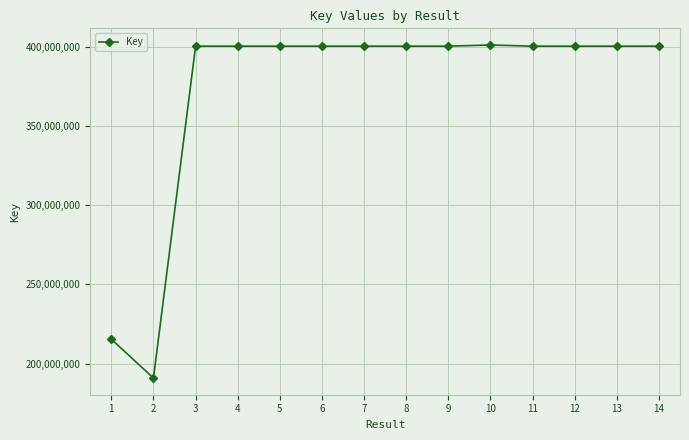

What is the ratio of the value at 12 to the value at 7?

1.0